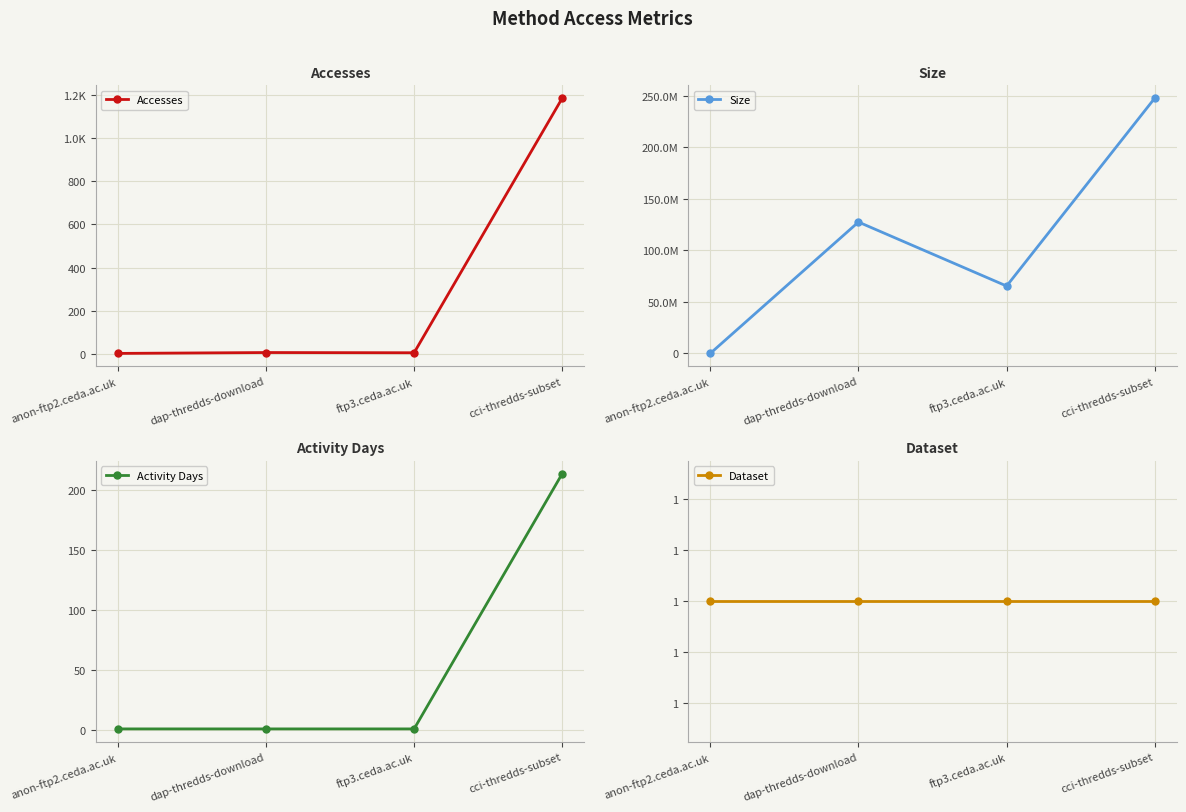

What is the minimum value shown in the chart?

1